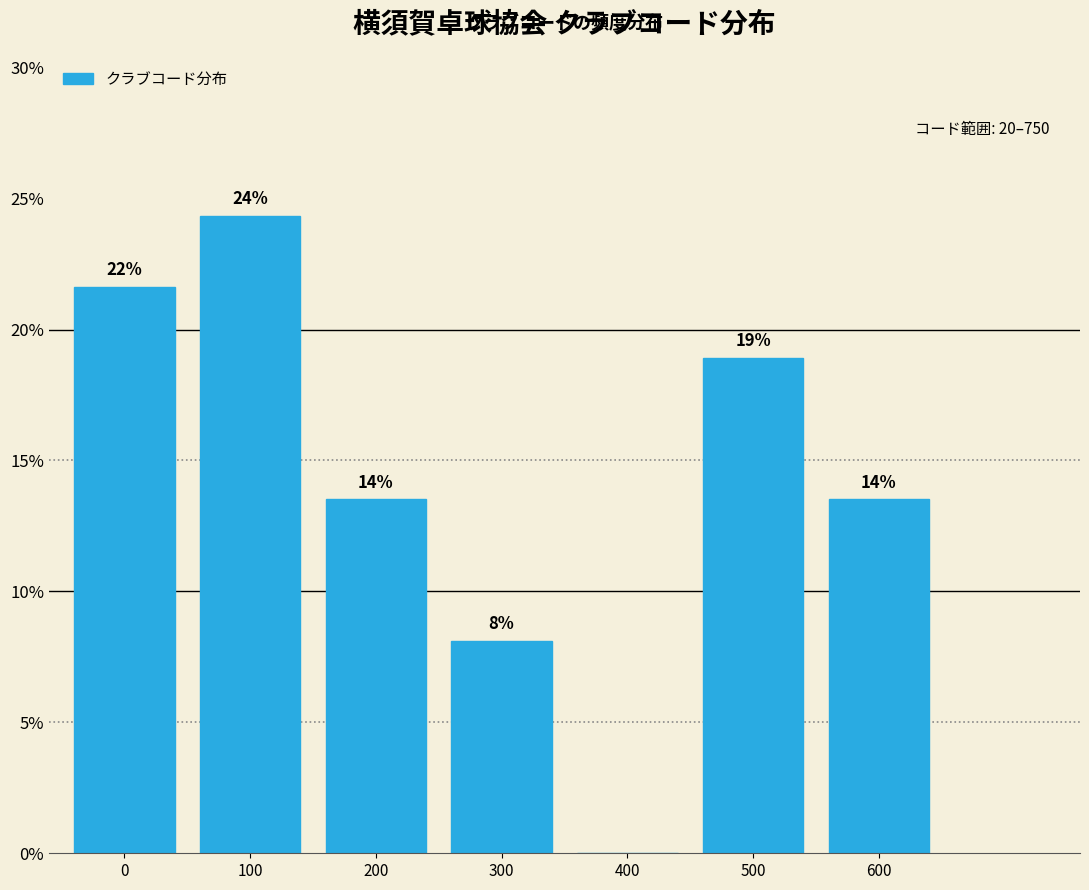

Are the bars horizontal?

No